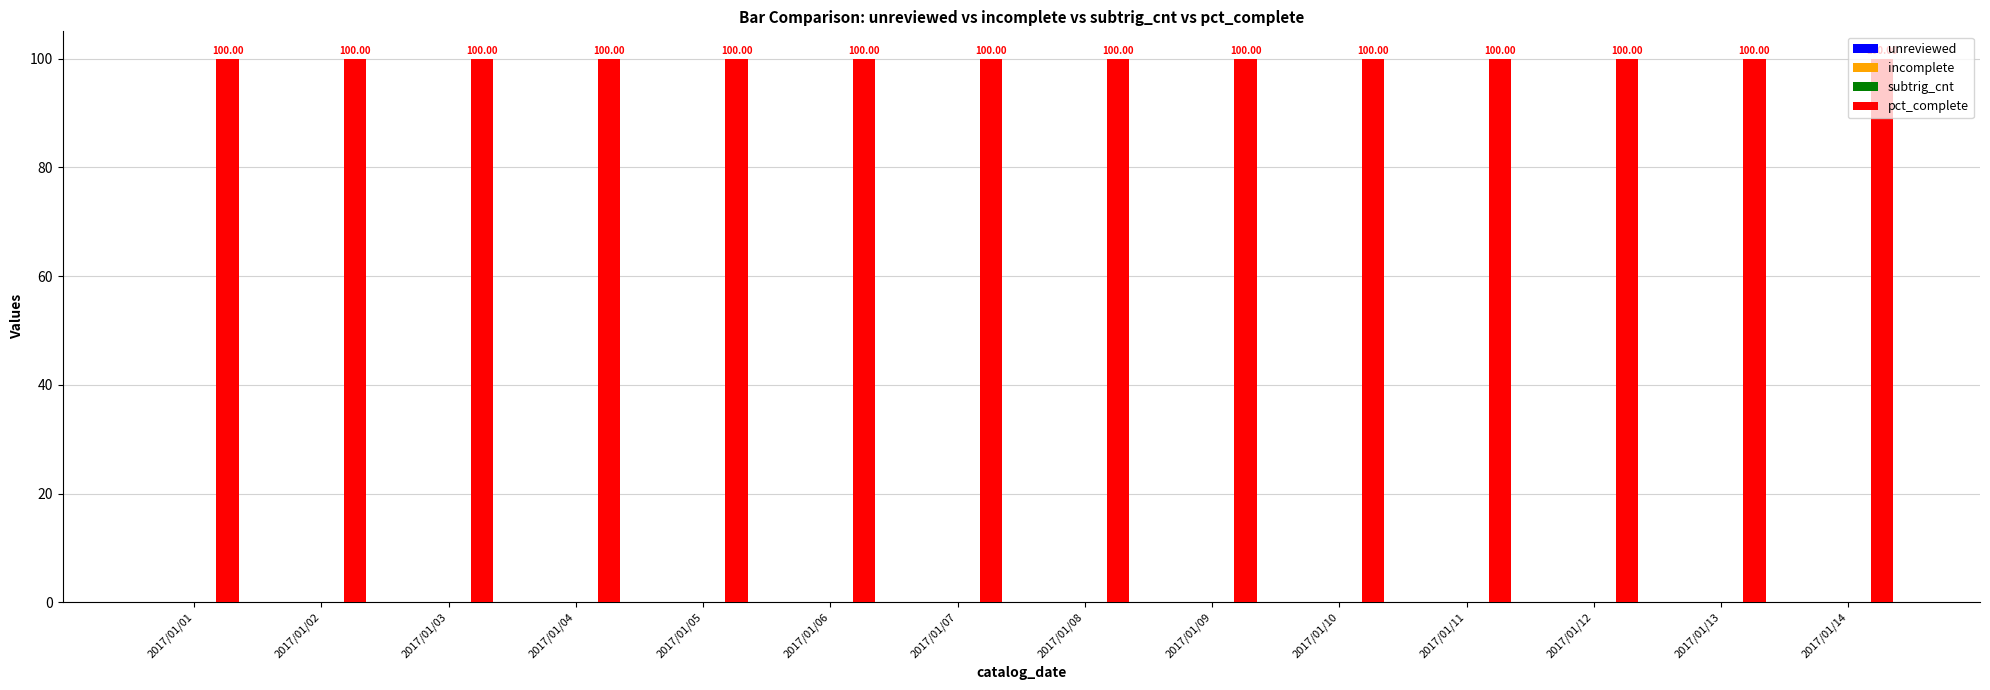

Which series has the largest total across all categories?

pct_complete